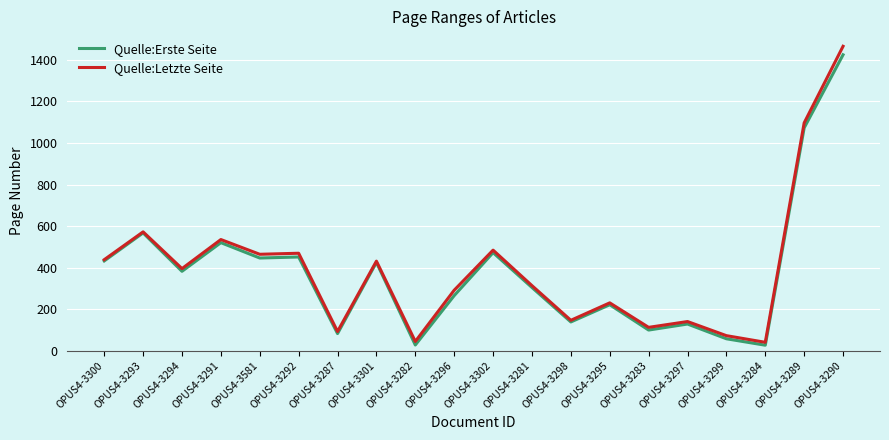

Where is Quelle:Erste Seite nearest to the value 725?

OPUS4-3293